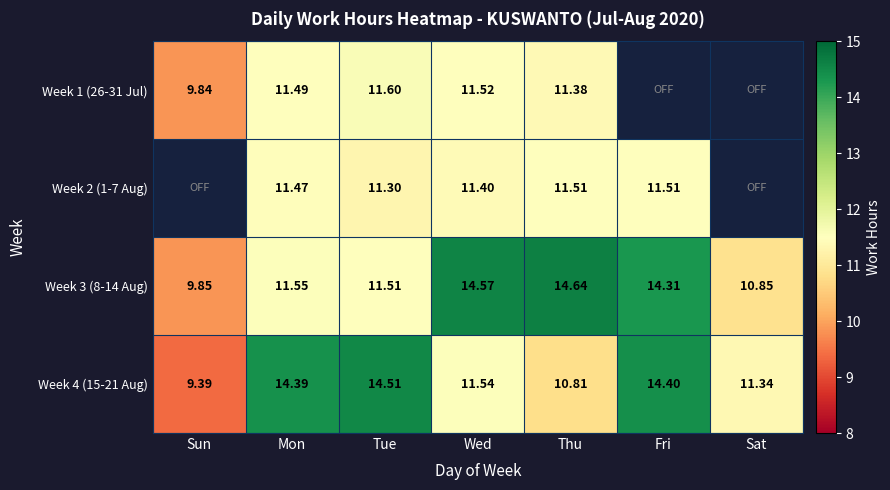

The Week 3 (8-14 Aug) series shows 7.4 at Wed. True or false?

False